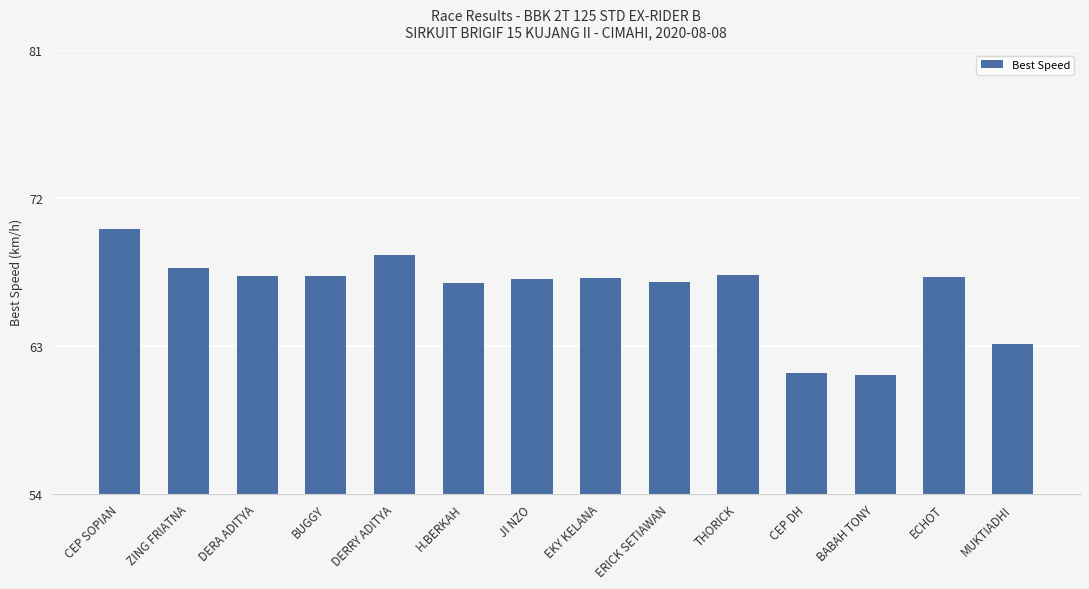

How many bars are there in total?

14